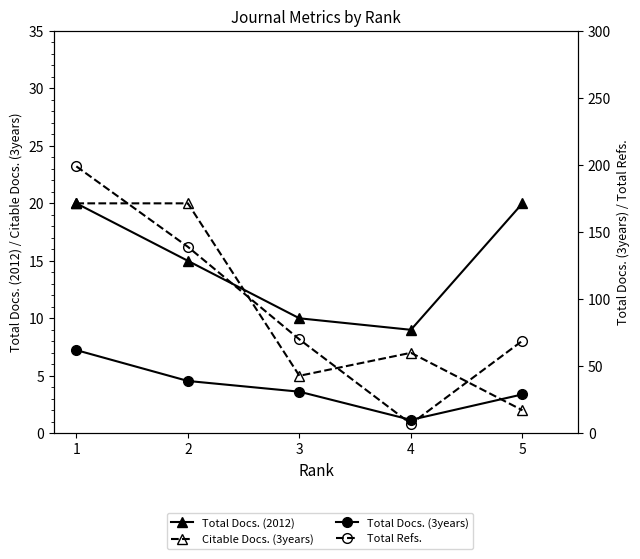

The value of Total Refs. at 4 is 2. True or false?

False